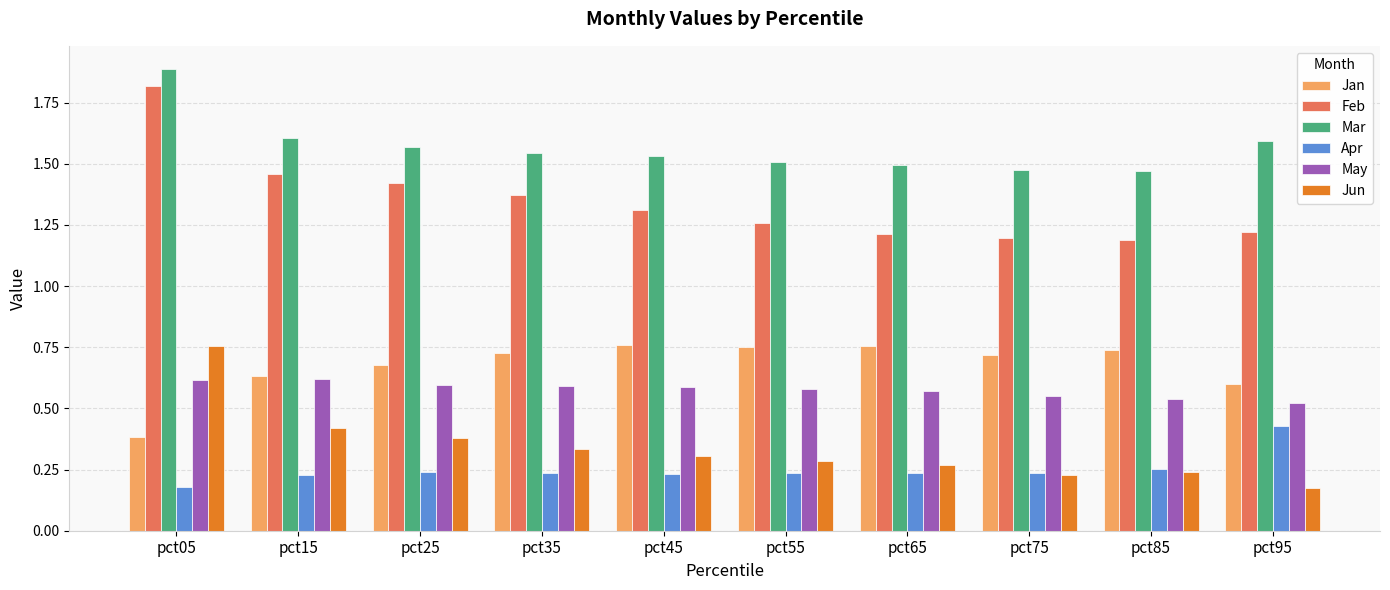

Which series has the largest range (max minus min)?

Feb